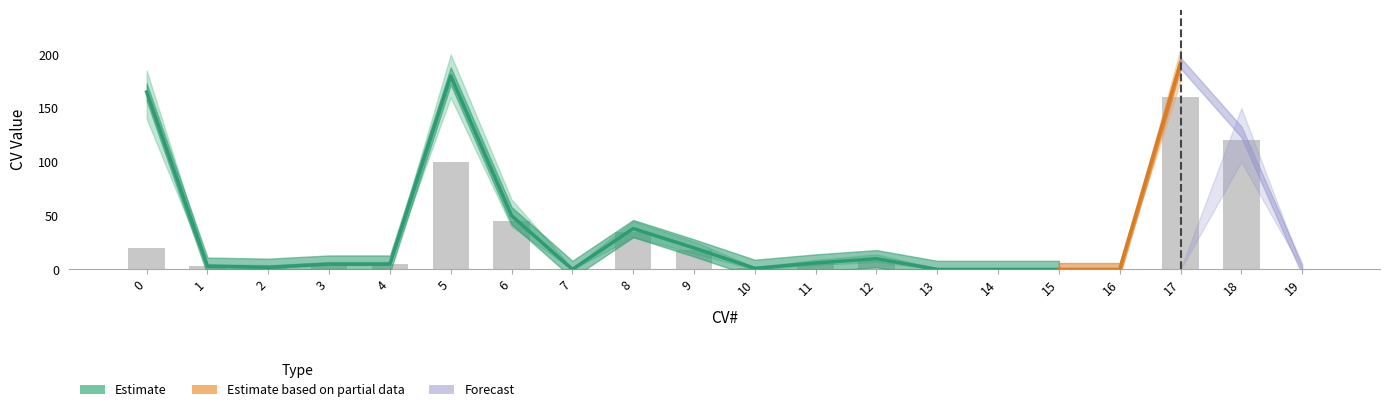

The chart shows a value of 0 at 7. True or false?

True